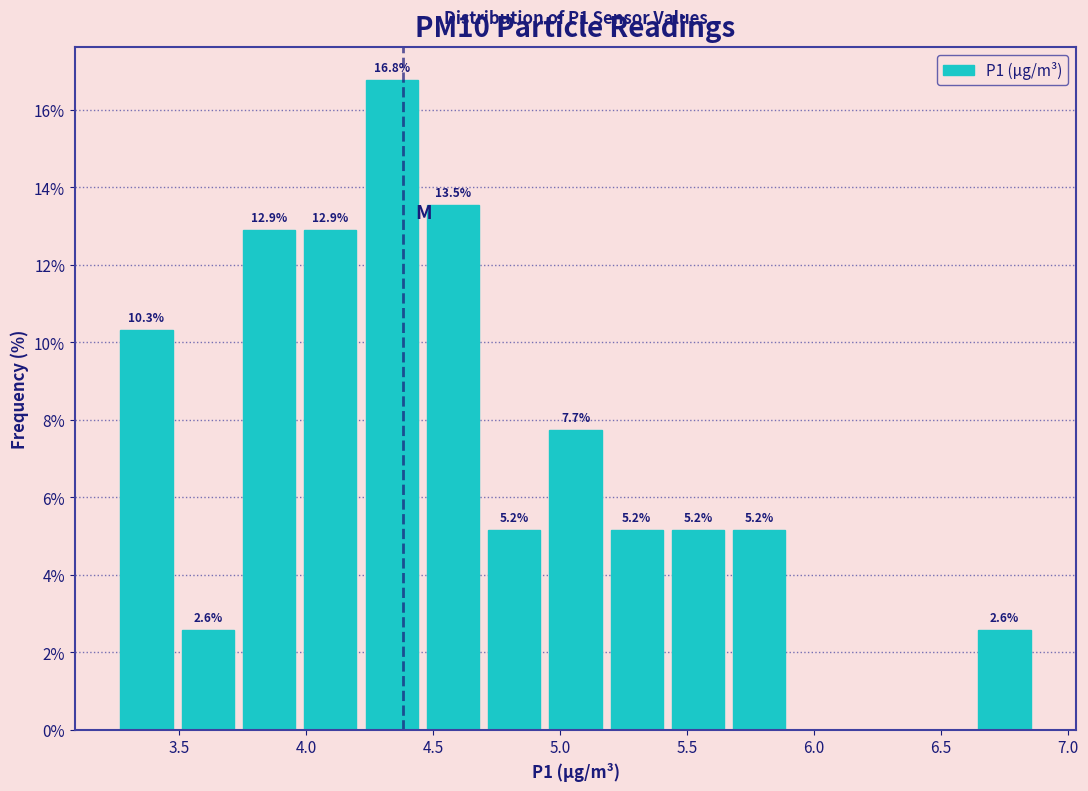

Over which range of the x-axis is the bar tallest?

4.20 to 4.45